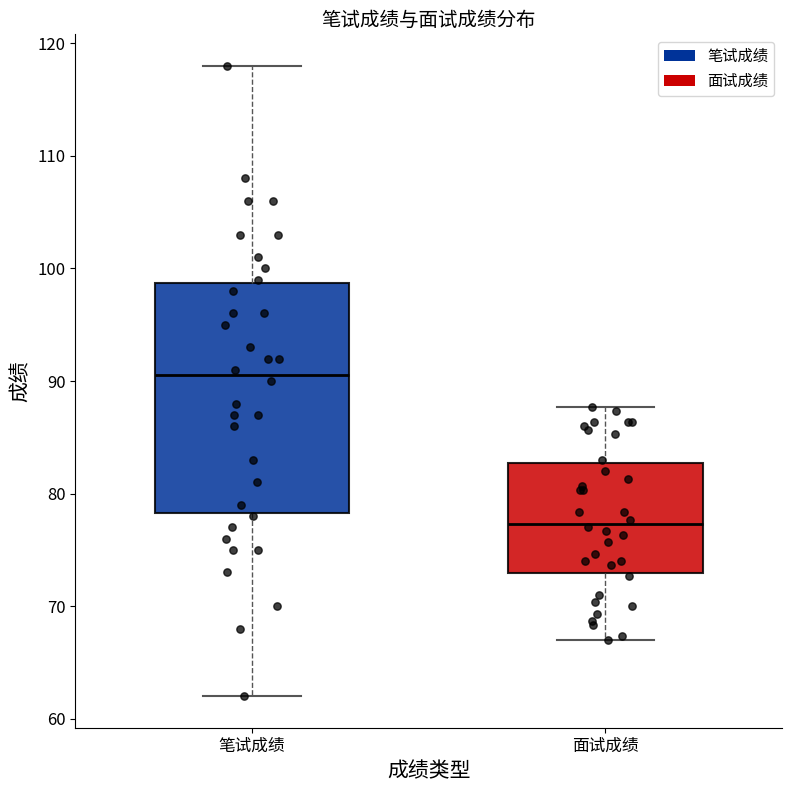

Which box is the tallest, from its lower edge to its upper edge?

笔试成绩